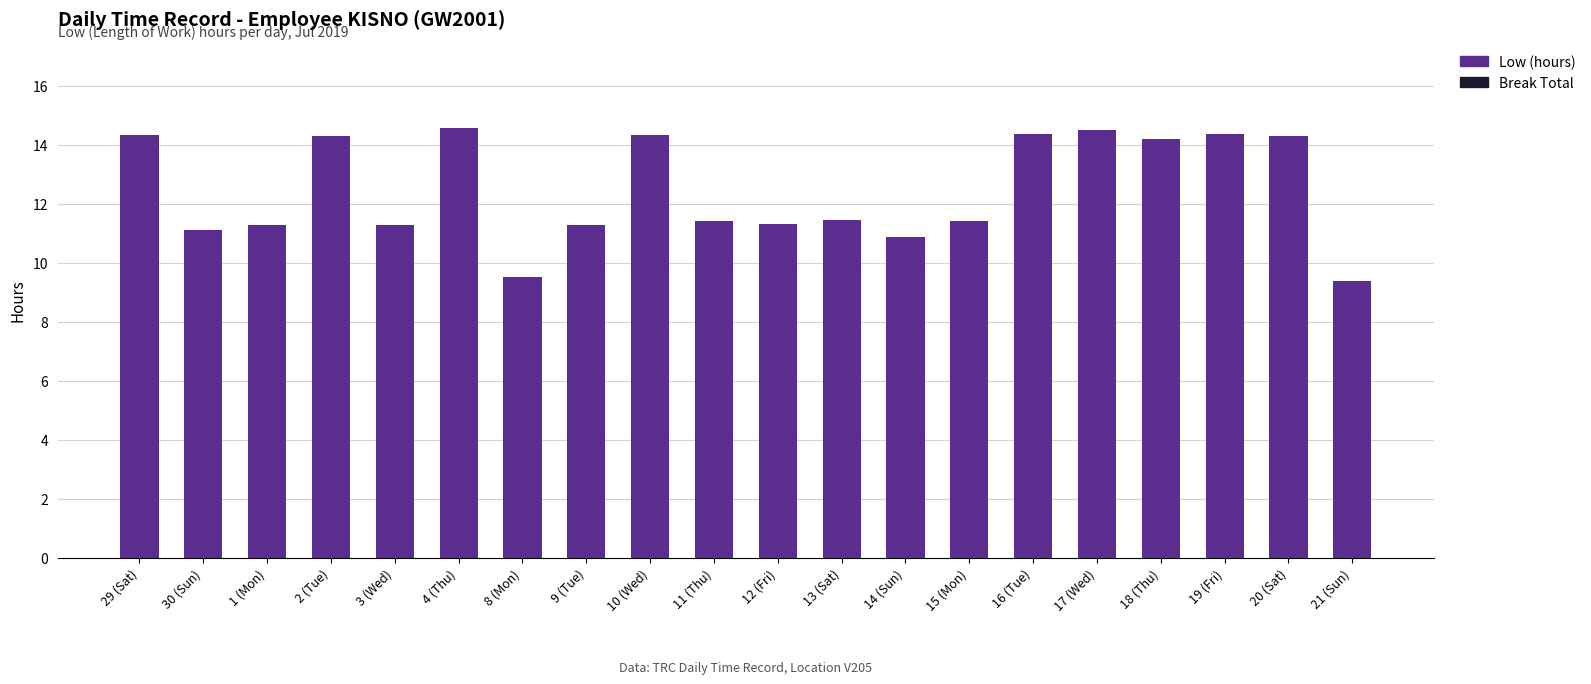

Approximately how many times larger is the value at 18 (Thu) compared to 9 (Tue)?

1.3